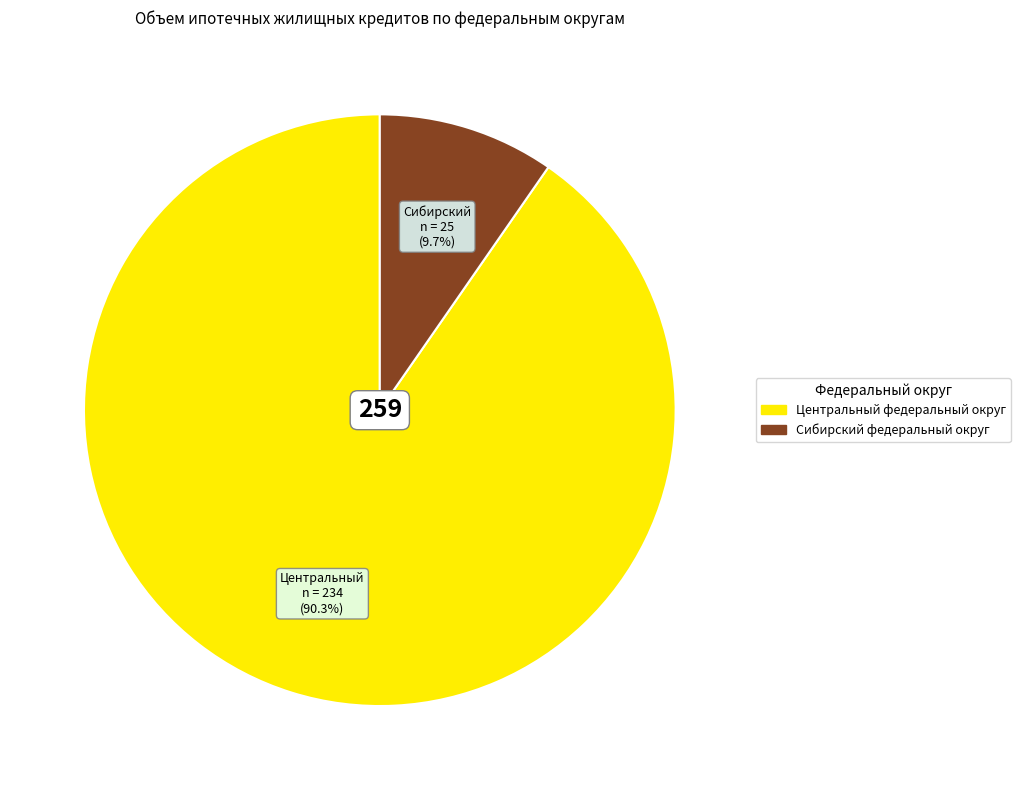

Is there any slice that represents more than half of the pie?

Yes